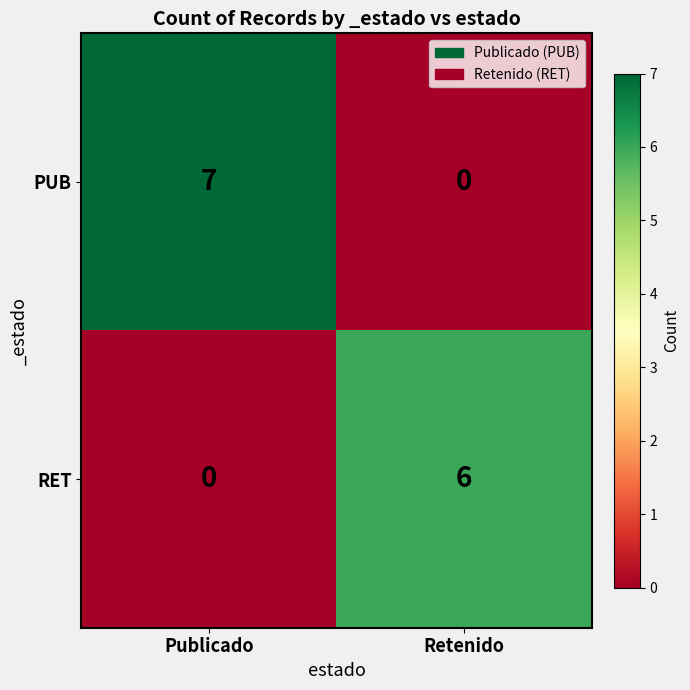

What is the difference between the maximum and minimum values in the PUB series?

7